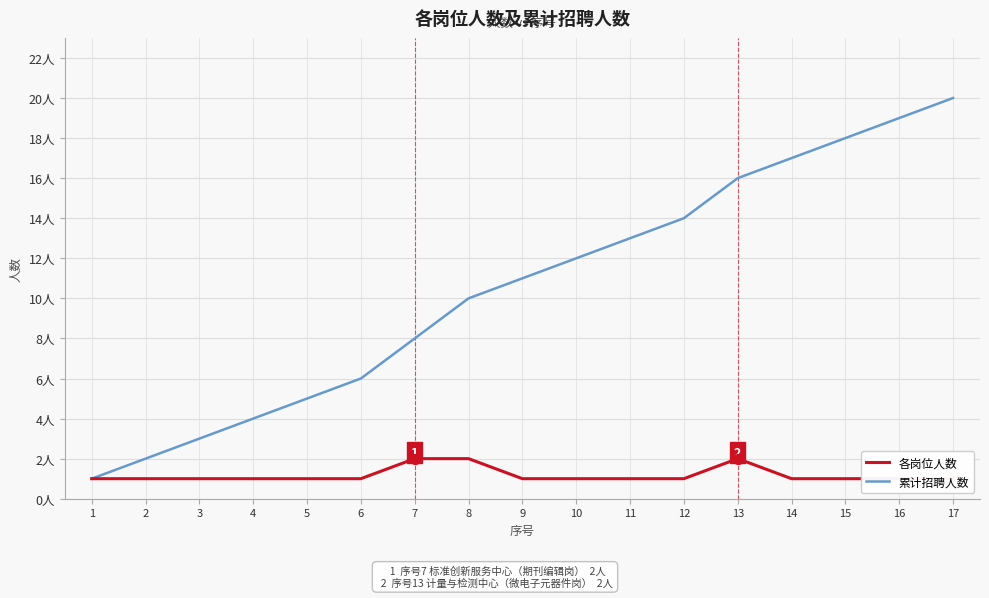

Which series contains the highest Y value?

累计招聘人数